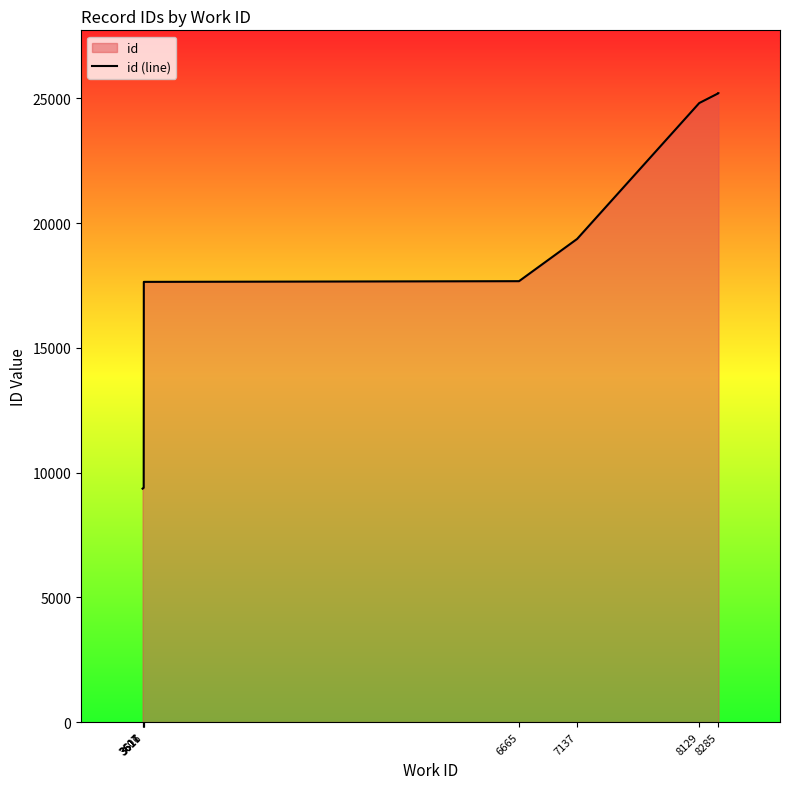

Approximately how many times larger is the value at 3617 compared to 3617?

1.0